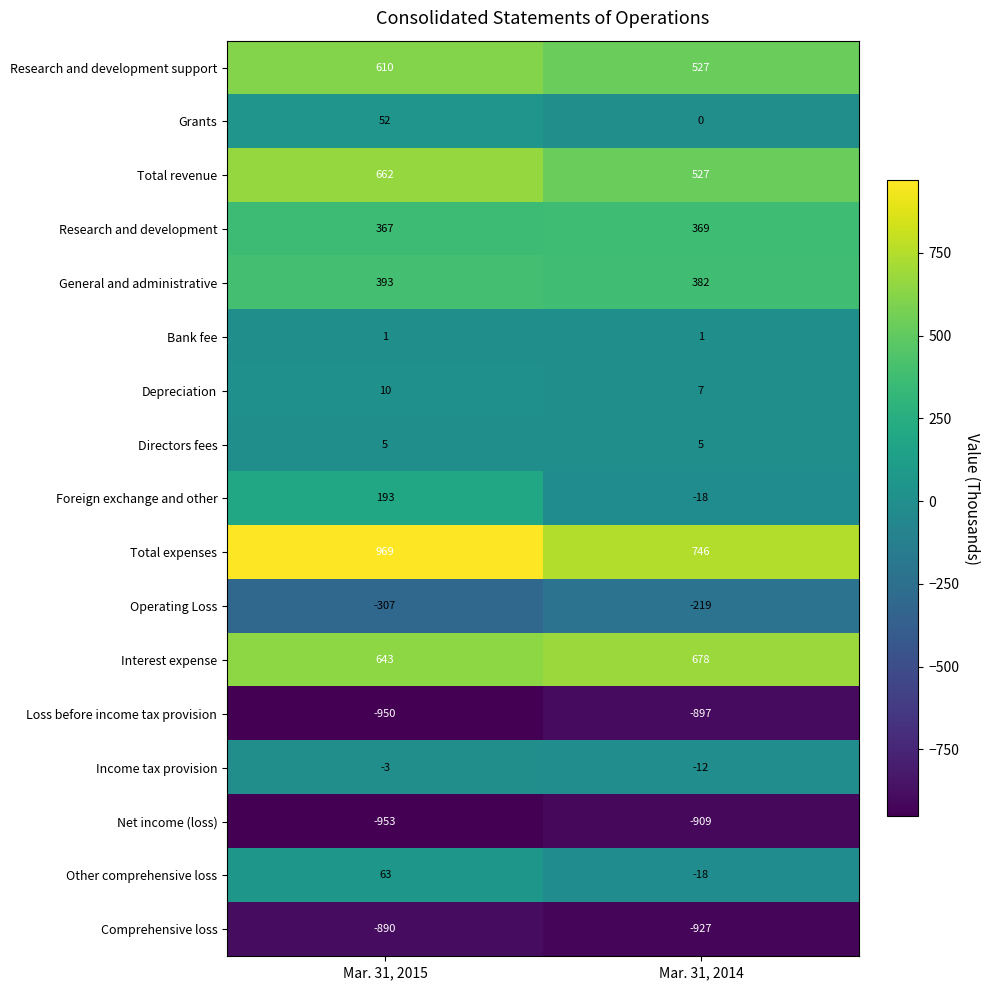

What is the sum of all Interest expense values?

1321